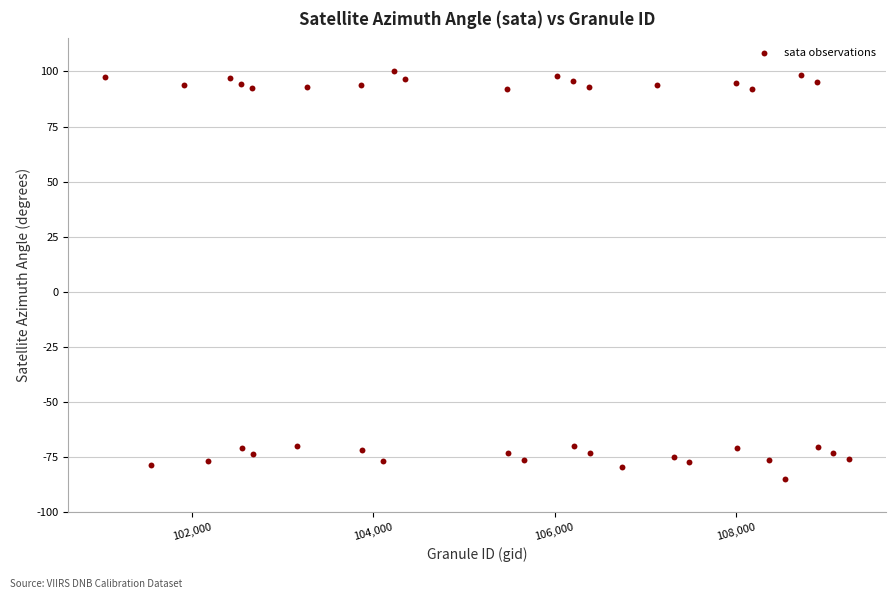

What is the range of X values (max minus min)?

8196.0